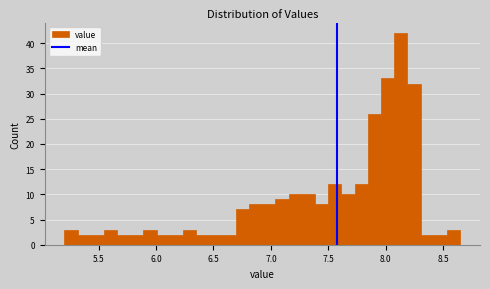

Around what value on the x-axis is the tallest bar? Give the approximate position of its centre, as read against the axis.

8.15